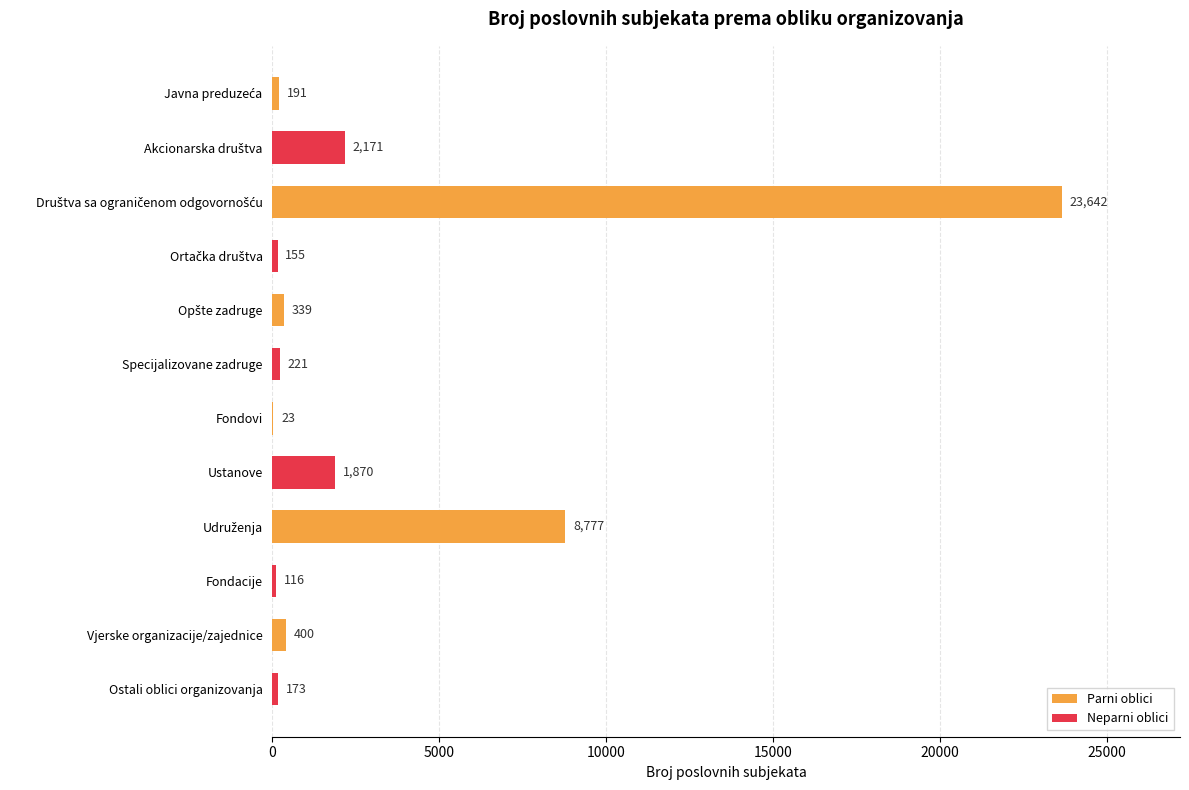

Which has a higher value, Specijalizovane zadruge or Ostali oblici organizovanja?

Specijalizovane zadruge